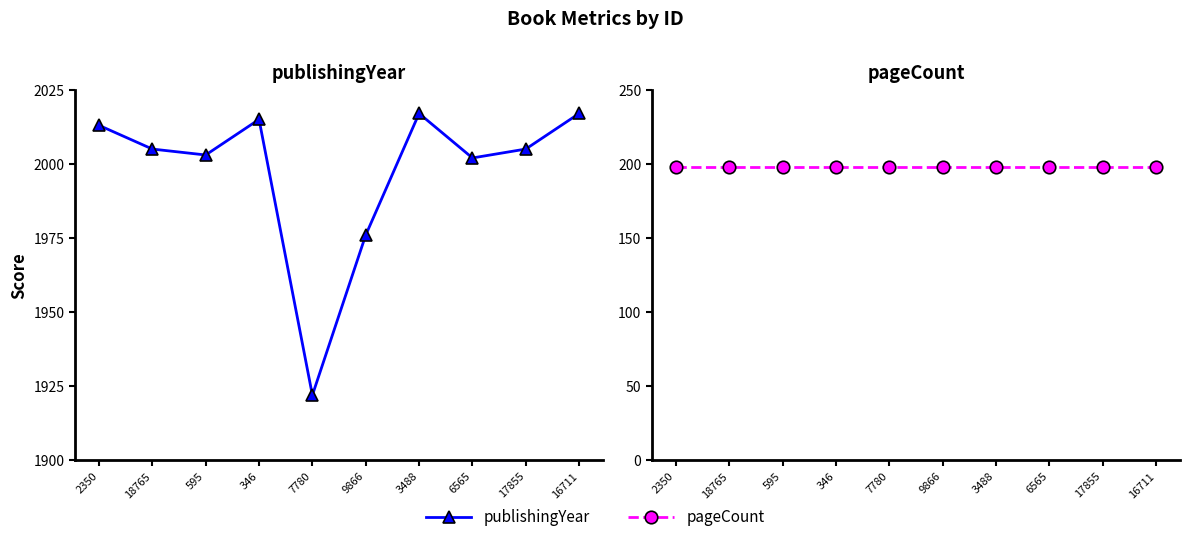

True or false: publishingYear and pageCount cross at least once.

False